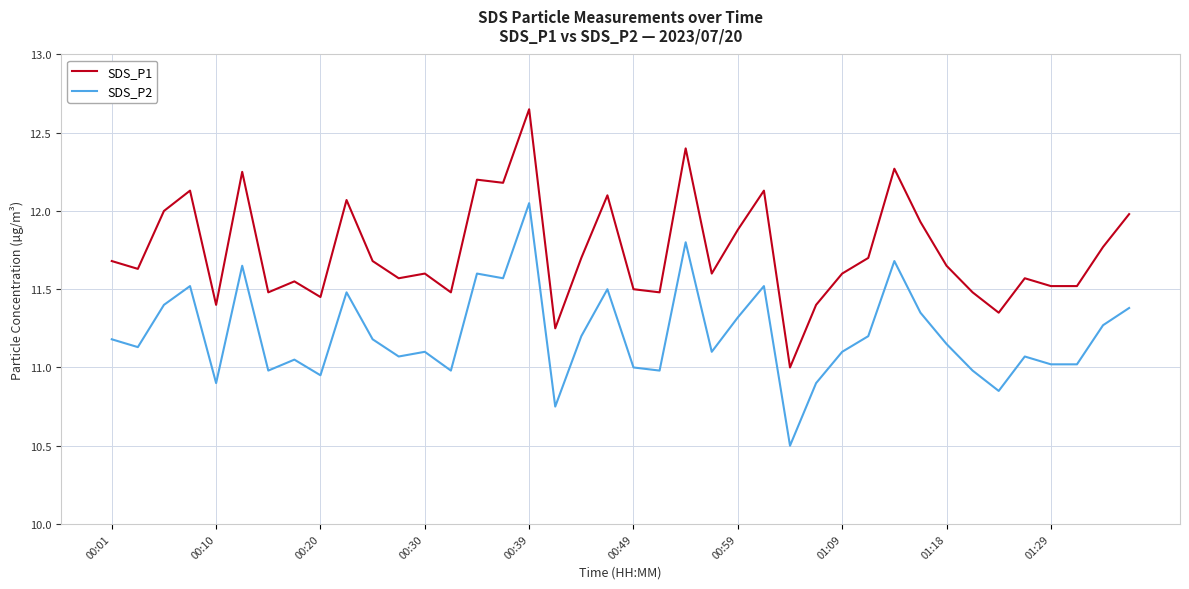

Which series has the widest spread of values?

SDS_P1